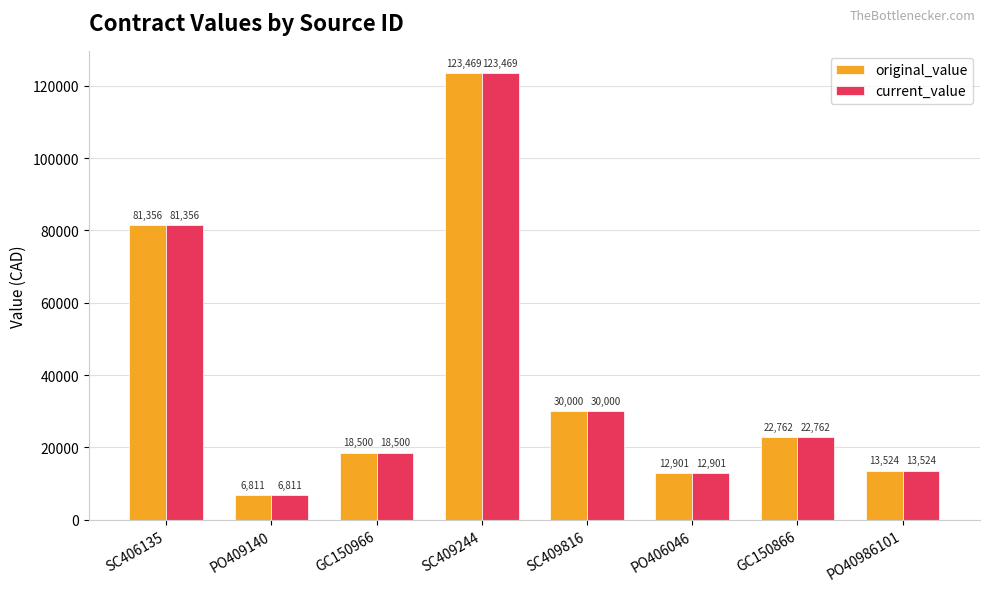

What is the difference between the current_value values at SC409244 and SC406135?

42113.3